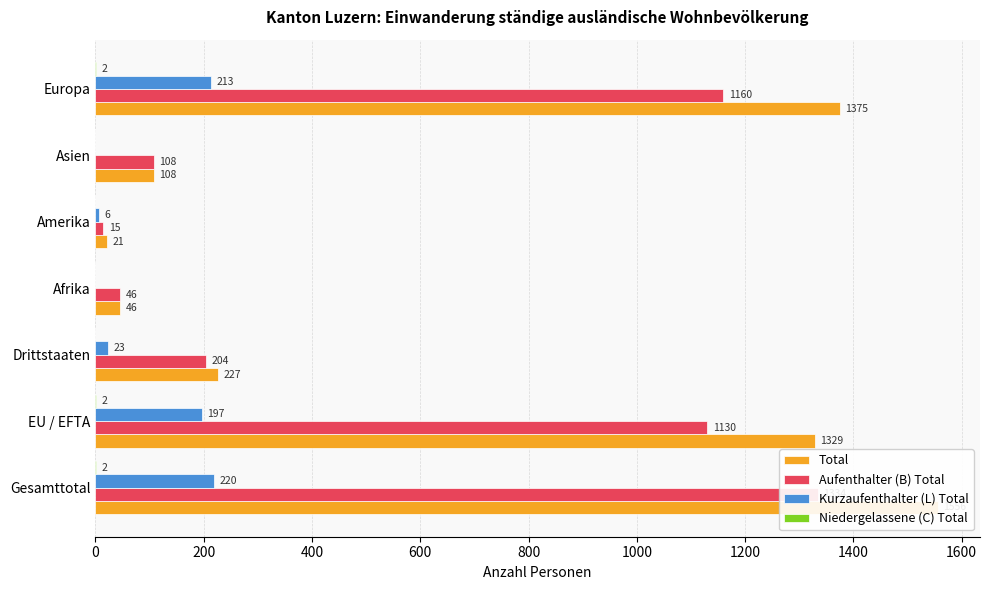

Which series has the largest total across all categories?

Total